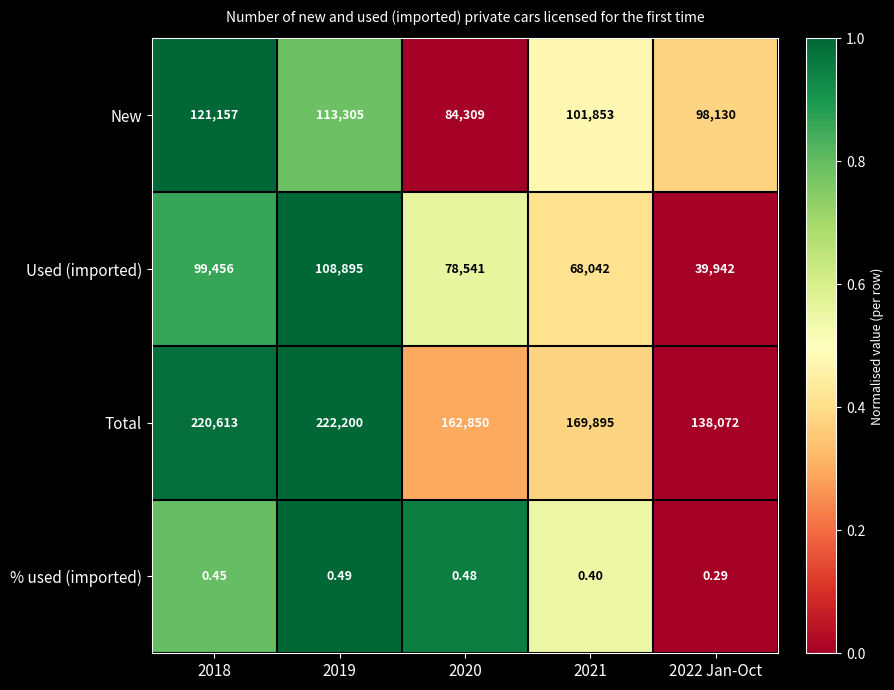

Which series has the widest spread of values?

Total